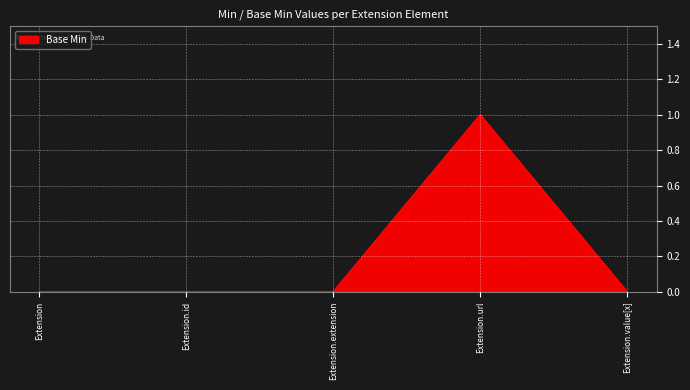

The value at Extension is 0. True or false?

True